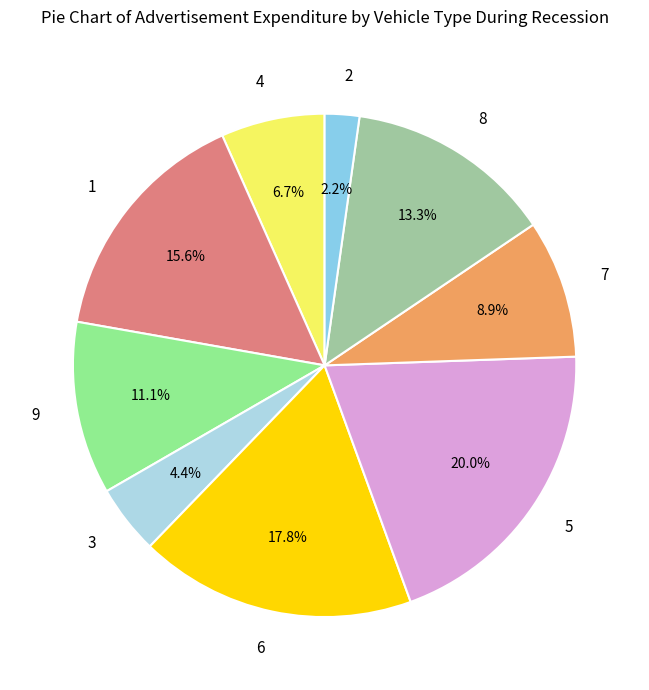

To the nearest percent, what is the difference between the 1 and 5 slice percentages?

4%